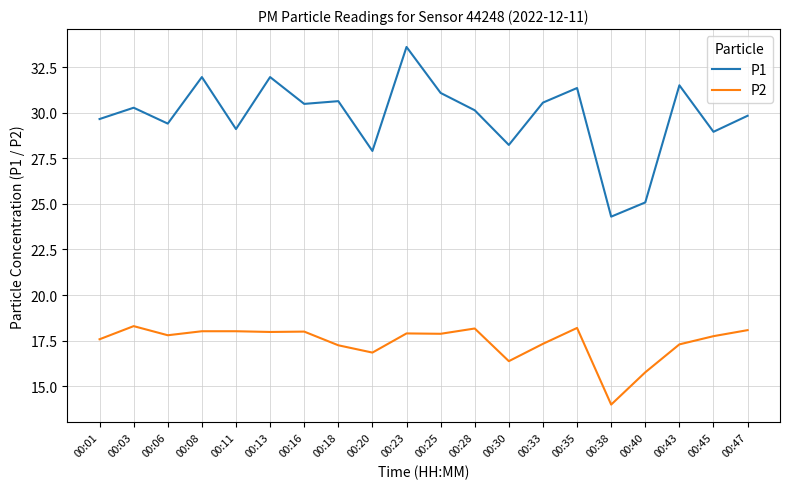

Is the value of P2 at 00:38 greater than the value of P1 at 00:45?

No